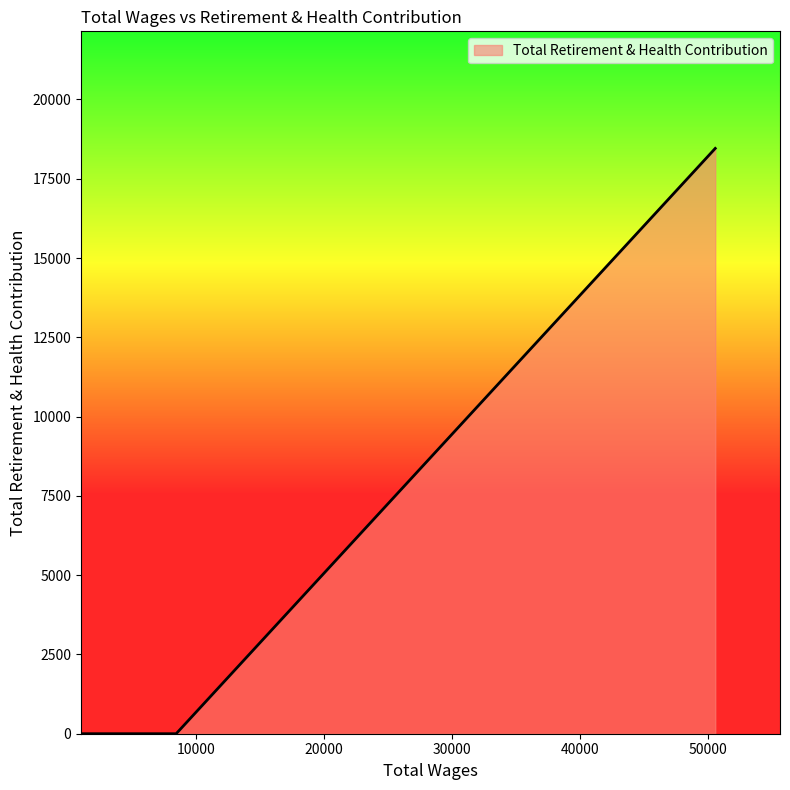

What is the sum of all values?

18456